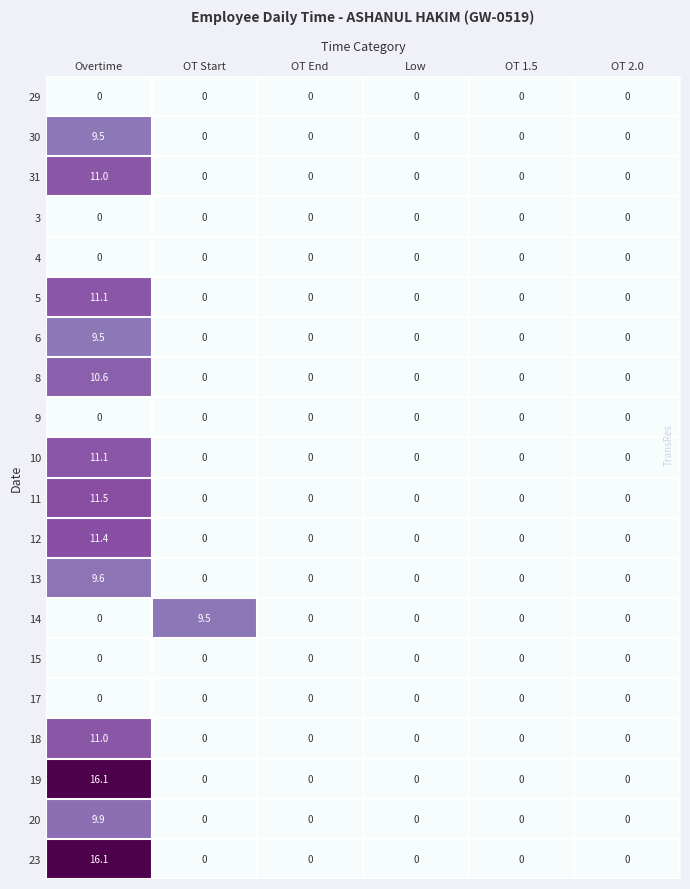

What is the difference between the maximum and minimum values in the 13 series?

9.6